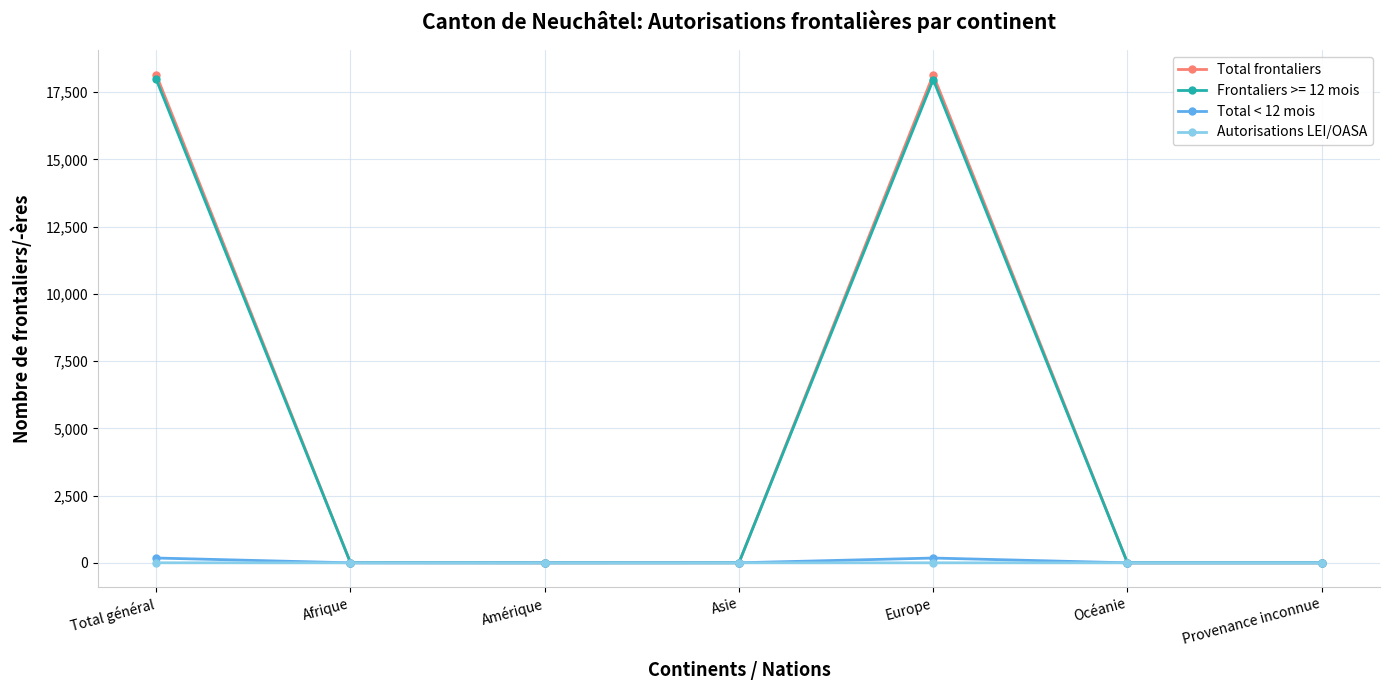

What is the label of the 2nd point from the right?

Océanie